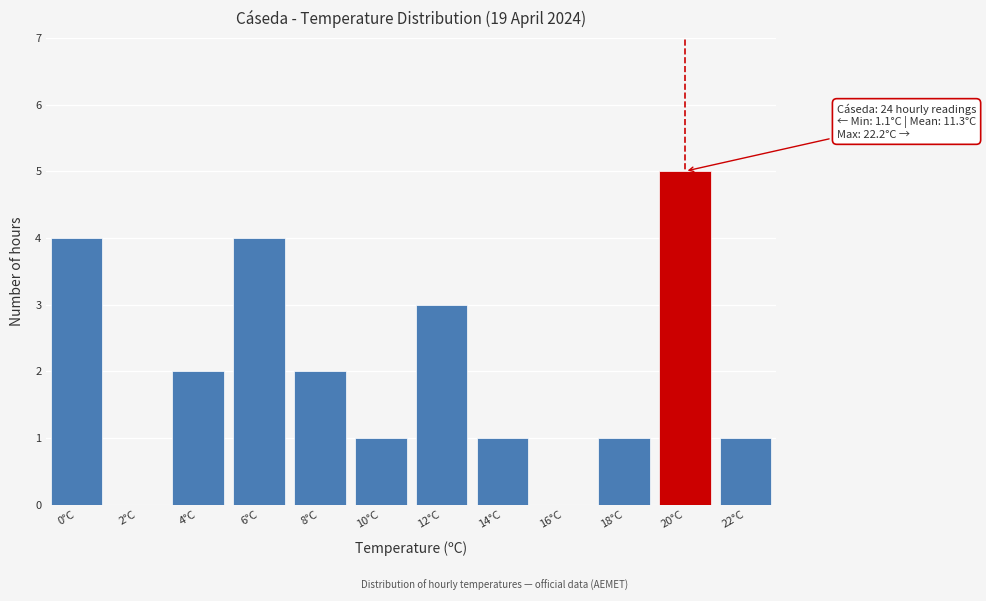

Reading left to right, list all the values displayed in this chart.

0°C=4	2°C=0	4°C=2	6°C=4	8°C=2	10°C=1	12°C=3	14°C=1	16°C=0	18°C=1	20°C=5	22°C=1